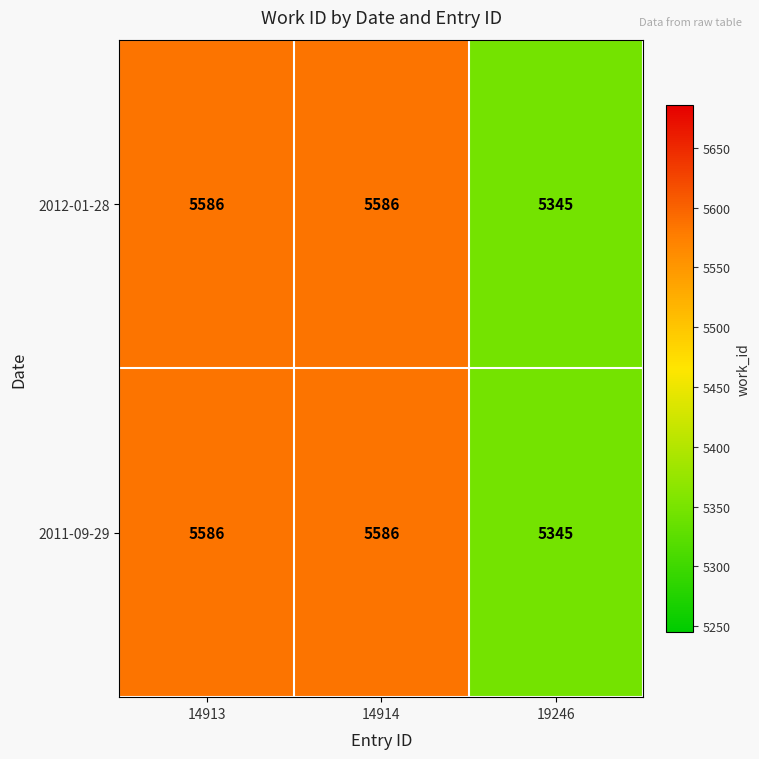

How many 2011-09-29 values are between 5345 and 5586?

3